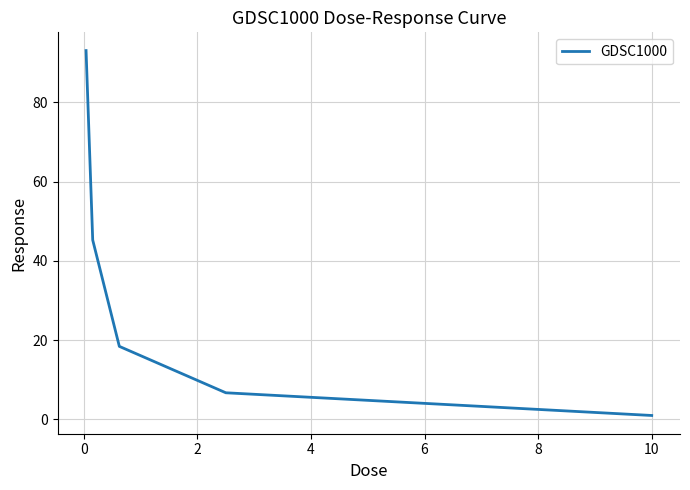

What is the difference between the maximum and minimum values?

92.0